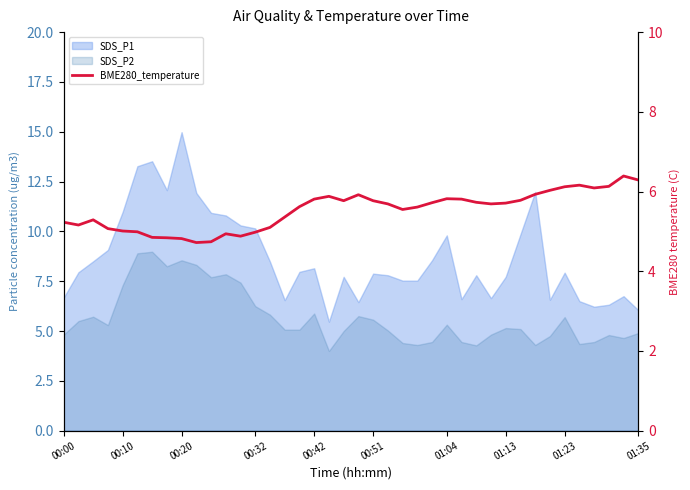

Where is the data nearest to the value 5?

00:10